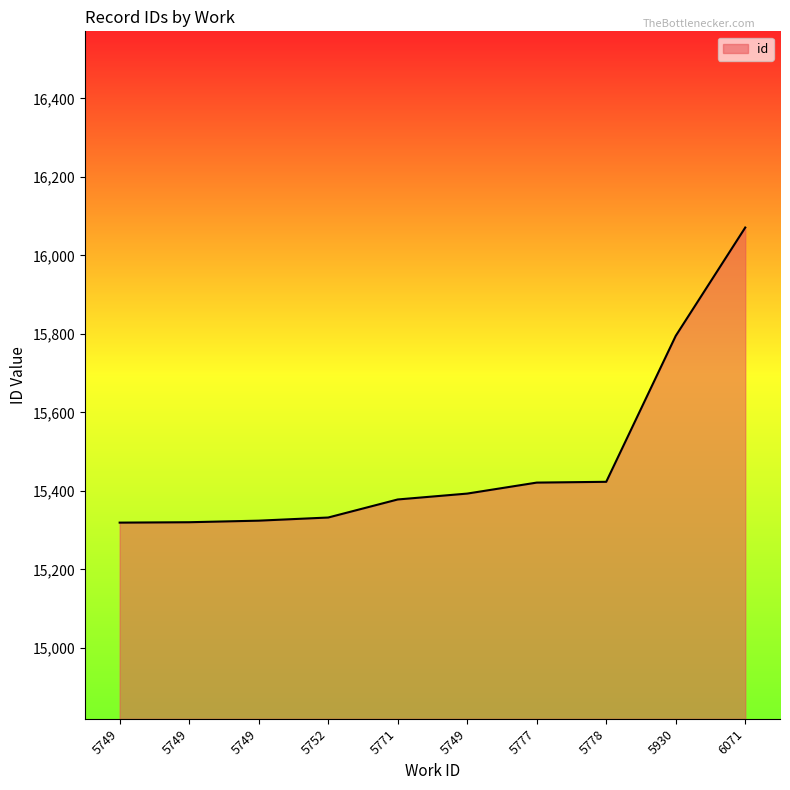

At which category does the chart reach its minimum across all series?

5749